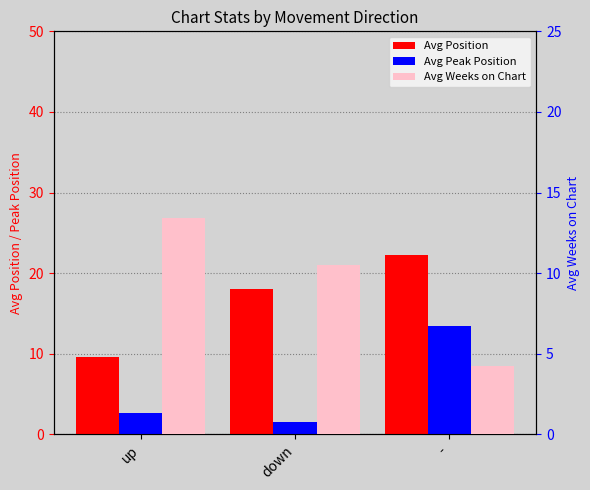

How many distinct data groups are displayed?

3